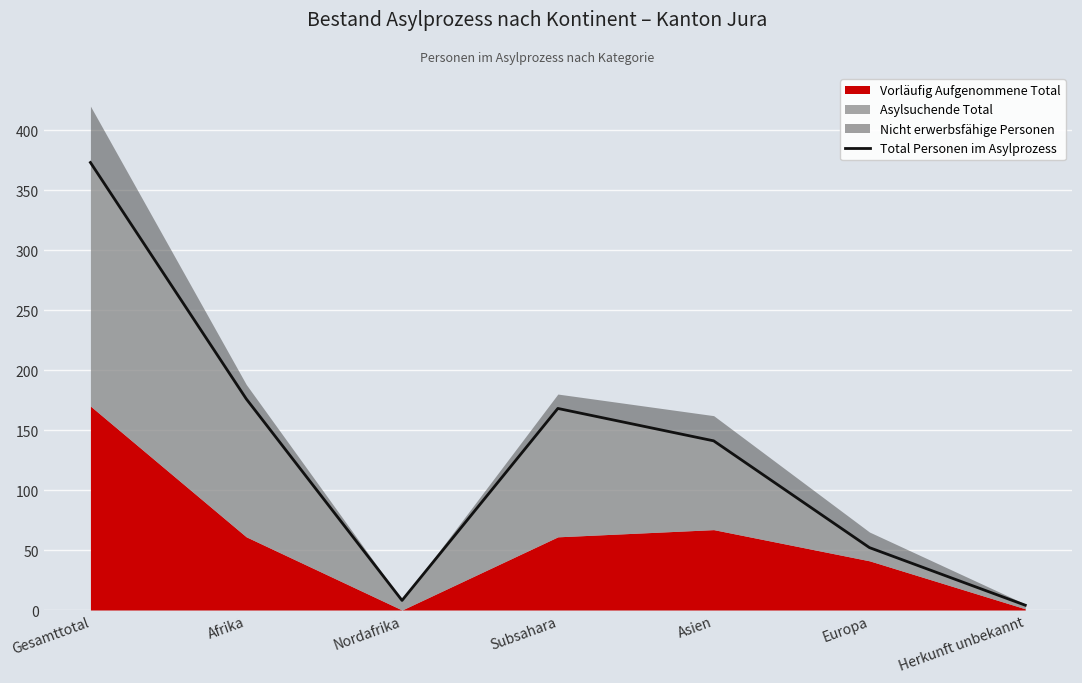

Rank the categories by value from lowest to highest.

Herkunft unbekannt, Nordafrika, Europa, Asien, Subsahara, Afrika, Gesamttotal